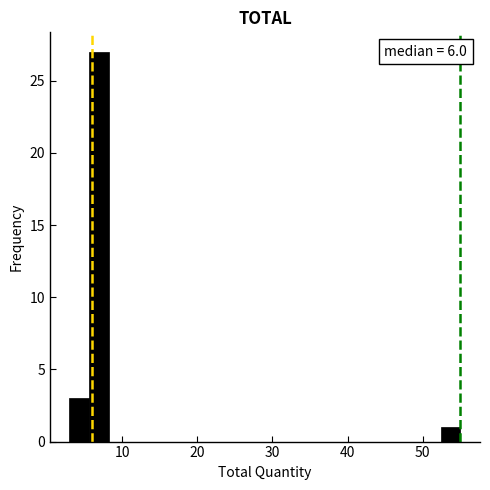

Around what value on the x-axis is the tallest bar? Give the approximate position of its centre, as read against the axis.

7